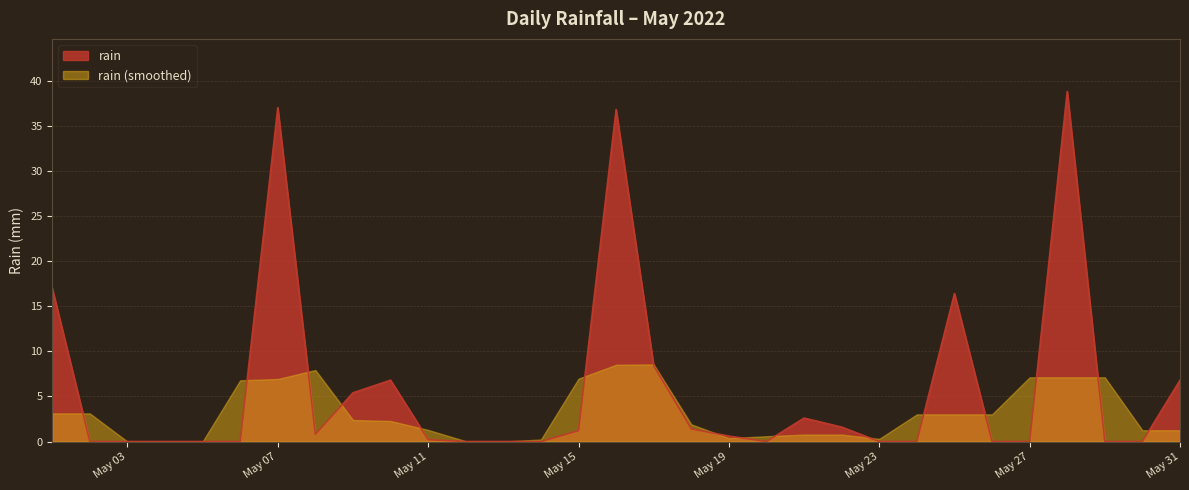

Is it true that the value at 2022-05-28 is 23.4?

False